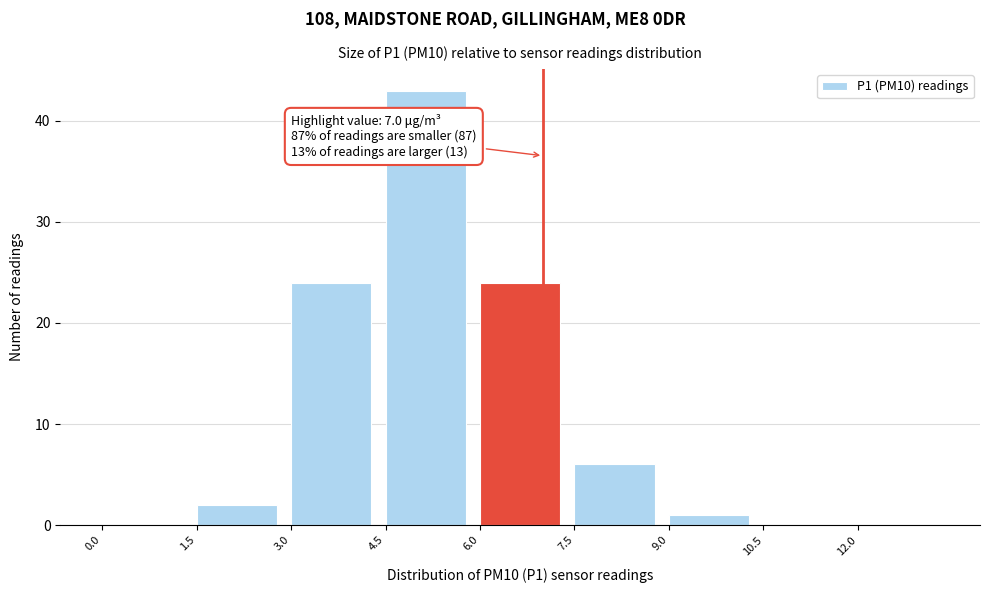

Which range on the x-axis has the tallest bar?

4.5 to 6.0